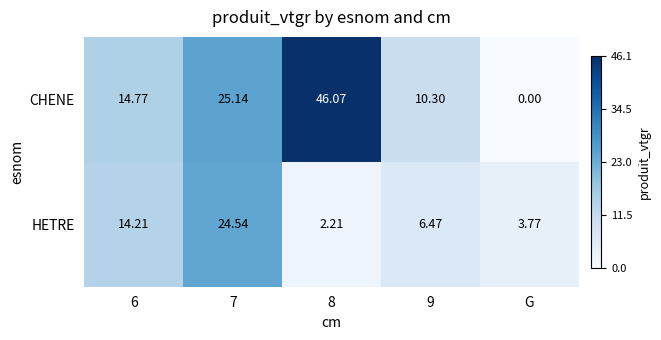

Which label corresponds to the largest value in the chart?

8